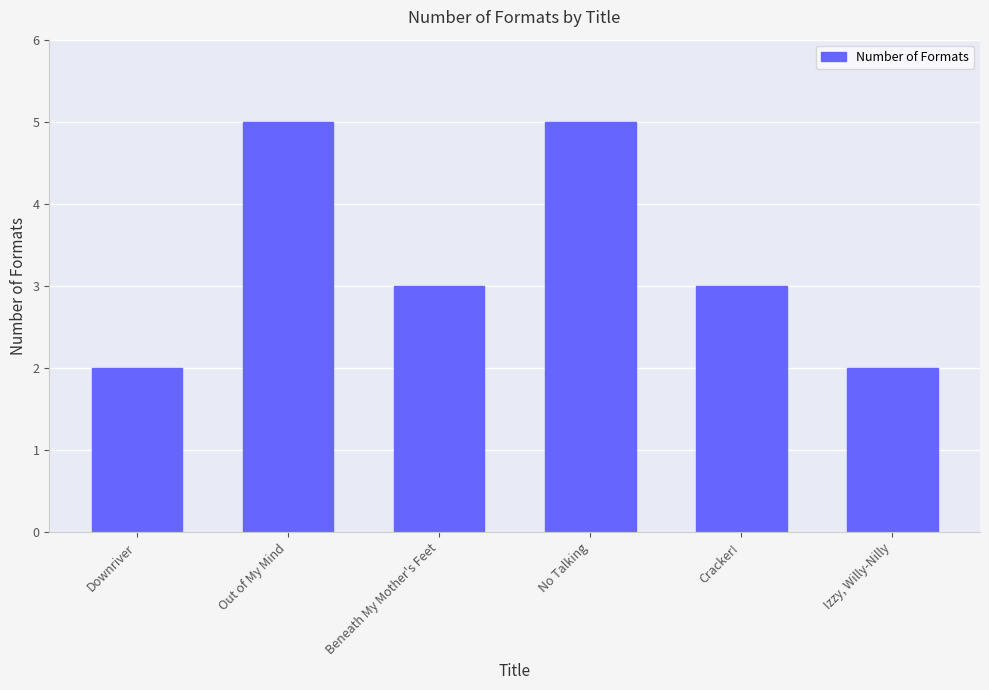

Is it true that the value at Beneath My Mother's Feet is 4?

False